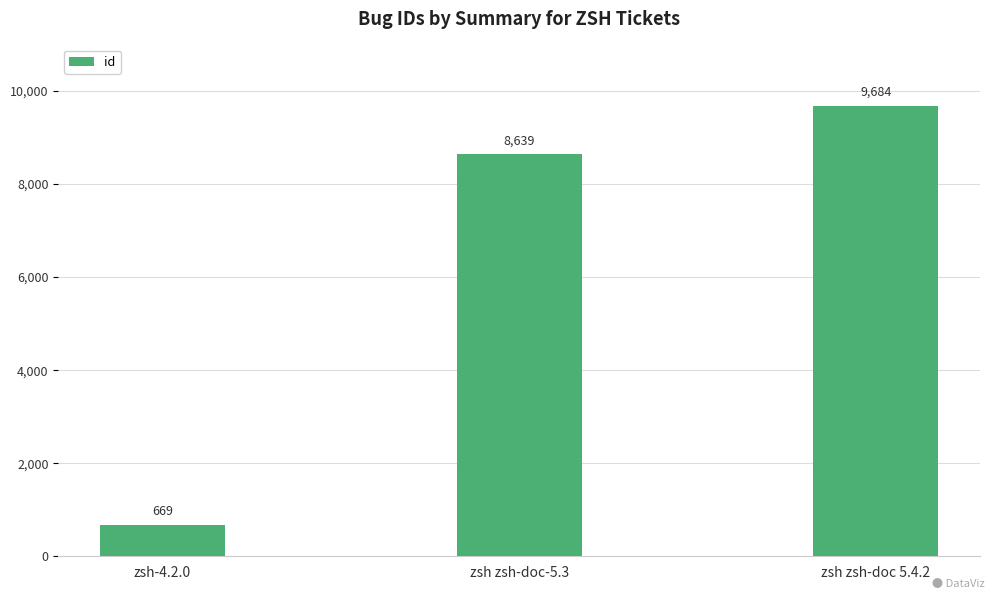

List the labels in order of value, largest first.

zsh zsh-doc 5.4.2, zsh zsh-doc-5.3, zsh-4.2.0